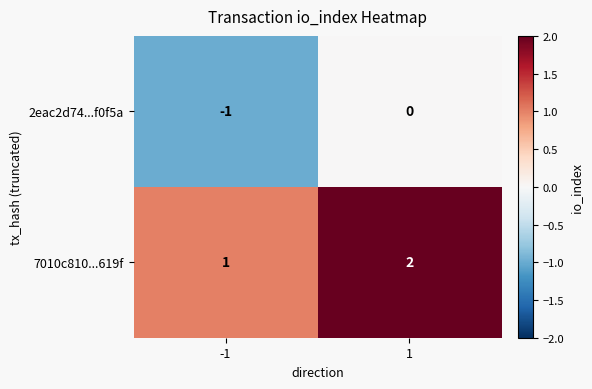

Is the value of 2eac2d74...f0f5a at 1 greater than the value of 7010c810...619f at 1?

No